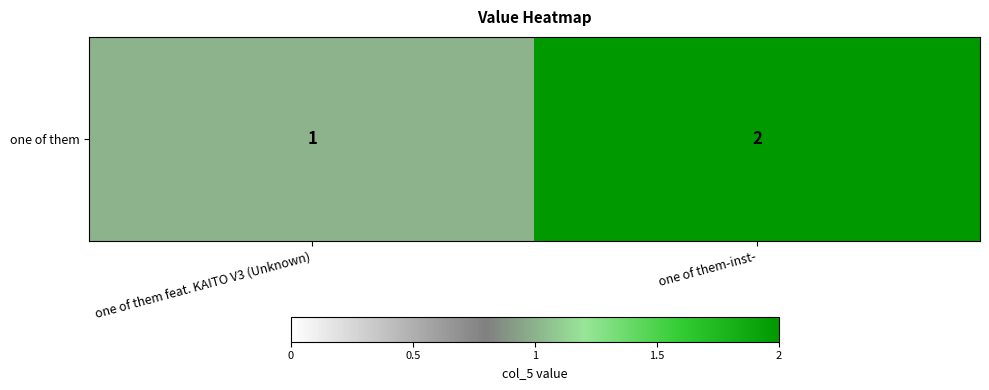

The value at one of them feat. KAITO V3 (Unknown) is 2. True or false?

False